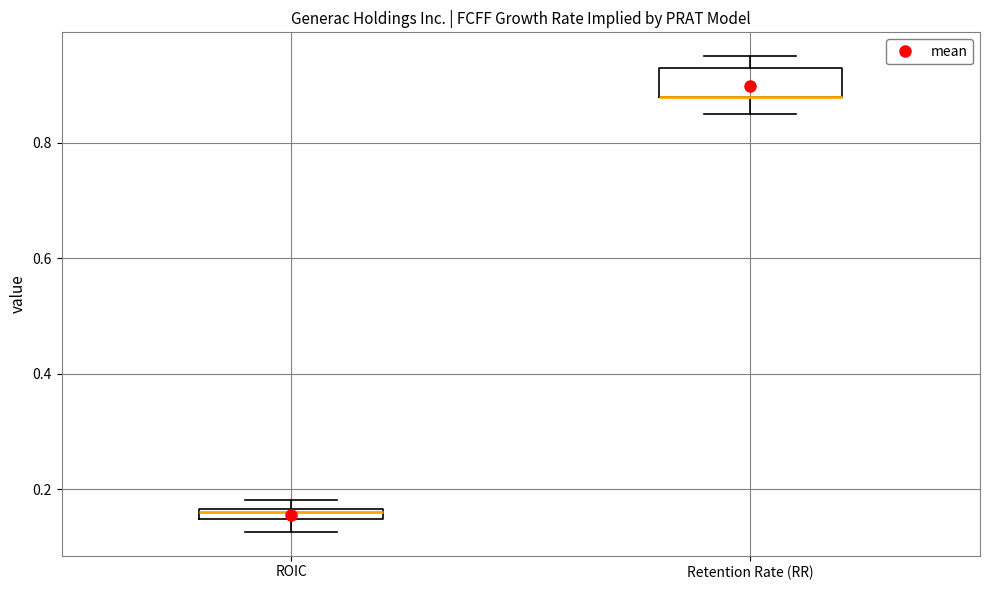

Where does the lower whisker of the box for ROIC end on the y-axis? The values are not printed on the chart, so give them approximately, as read against the axis.

0.12